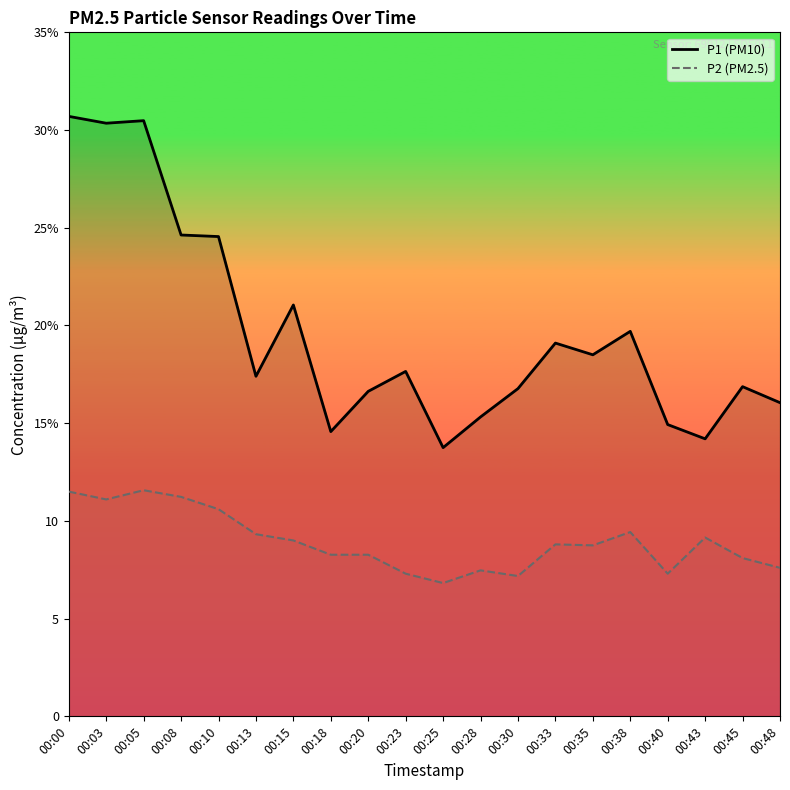

Is it true that P1 (PM10) equals 5.3 at 00:38?

False